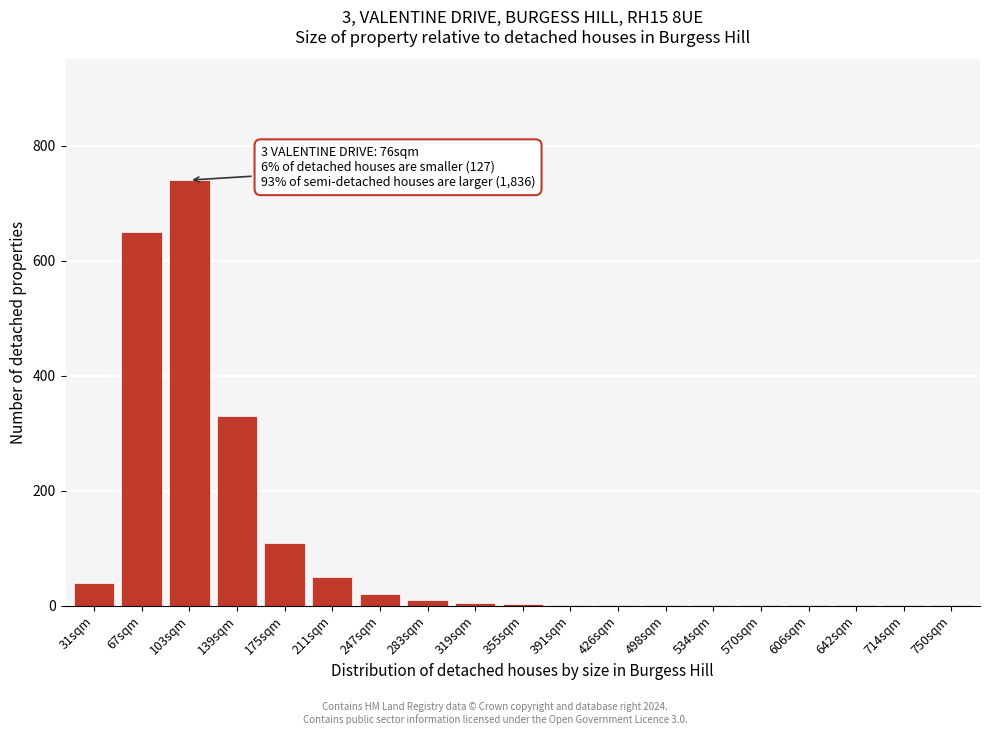

The chart shows a value of 541 at 139sqm. True or false?

False